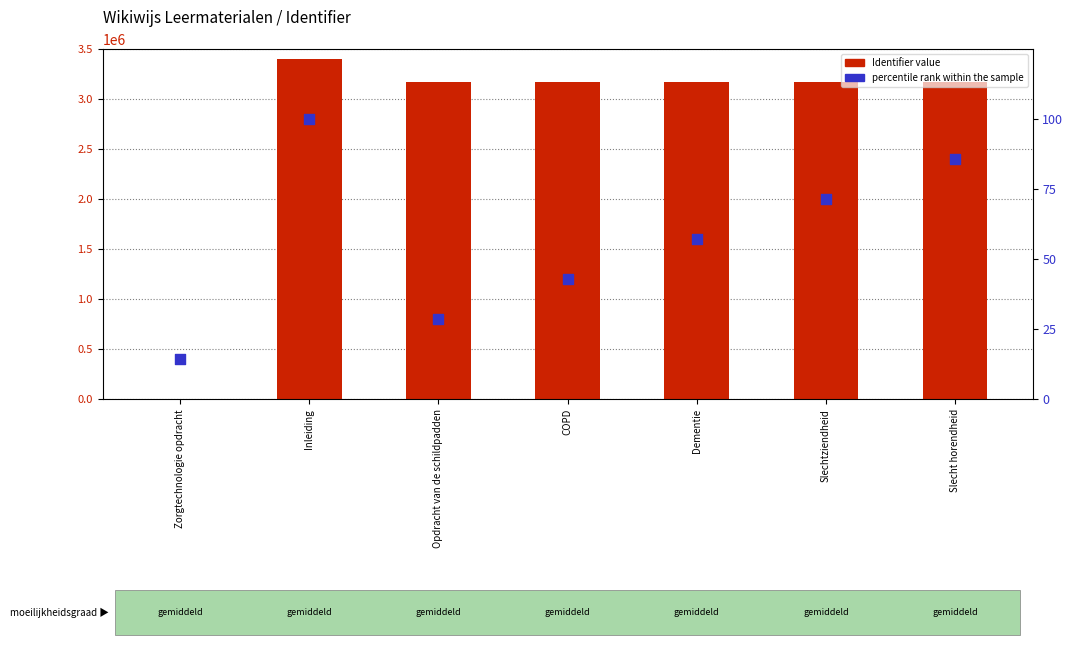

Which series has the largest total across all categories?

Identifier value